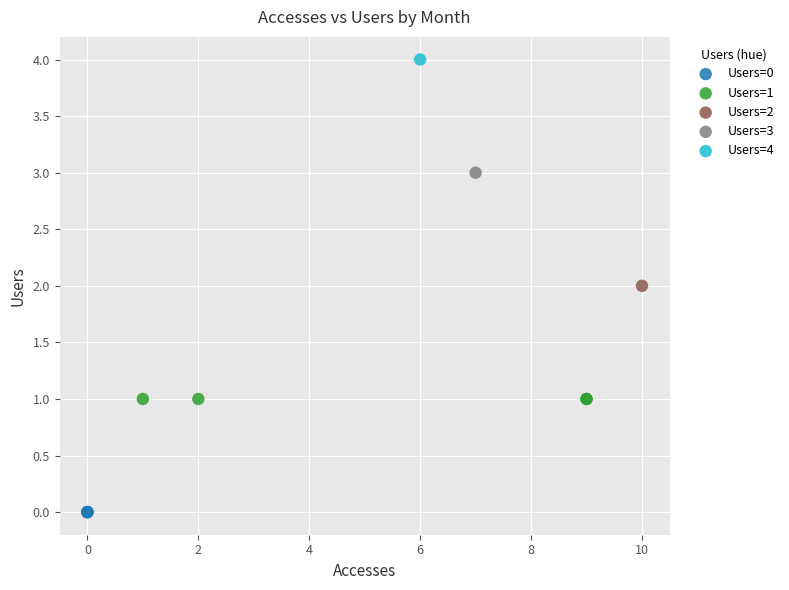

Which series contains the lowest Y value?

Users=0